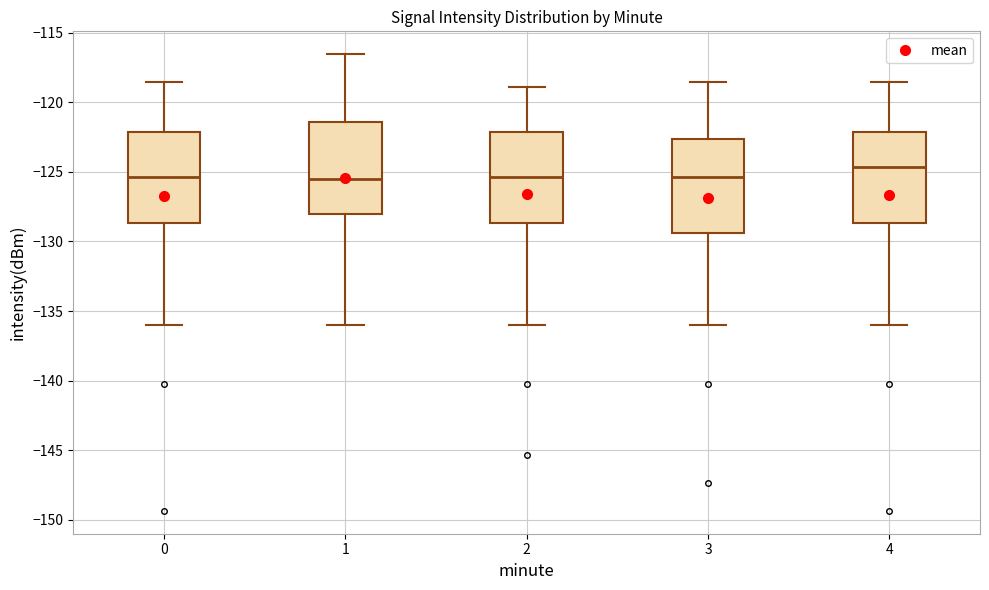

Reading left to right, read every box against the y-axis: the position of its median line, the range the box covers, and the ends of its whiskers. The values are not printed on the chart, so give them approximately, as read against the axis.

0: median -125.5, box -128.5 to -122.0, whiskers -136.0 to -118.5
1: median -125.5, box -128.0 to -121.5, whiskers -136.0 to -116.5
2: median -125.5, box -128.5 to -122.0, whiskers -136.0 to -119.0
3: median -125.5, box -129.5 to -122.5, whiskers -136.0 to -118.5
4: median -124.5, box -128.5 to -122.0, whiskers -136.0 to -118.5